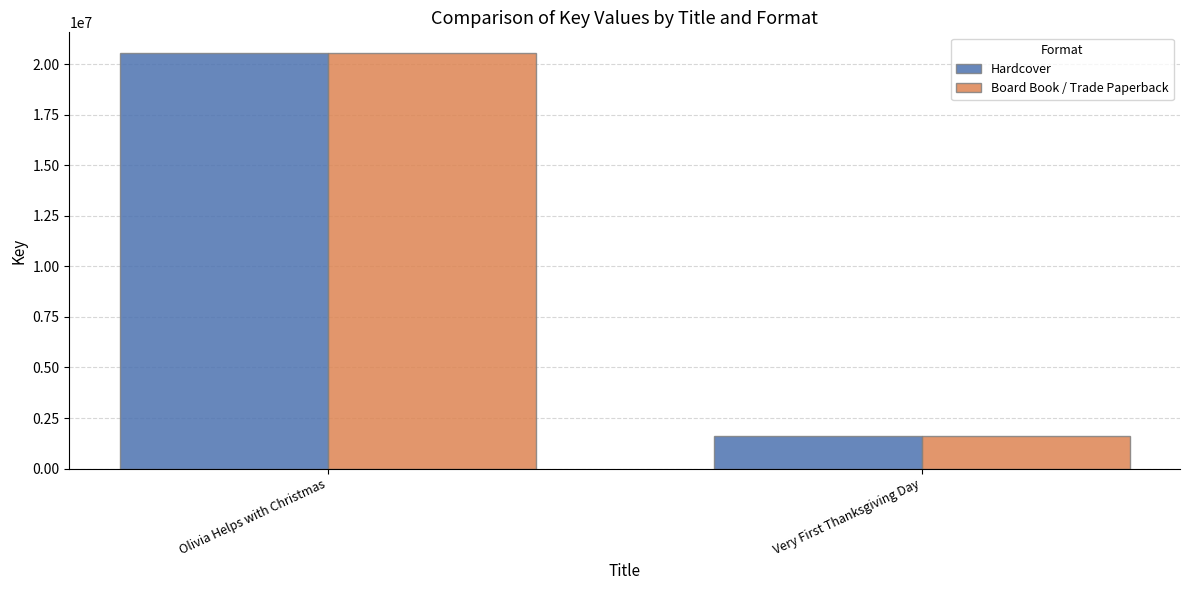

What are all the series names shown in the legend?

Hardcover, Board Book / Trade Paperback